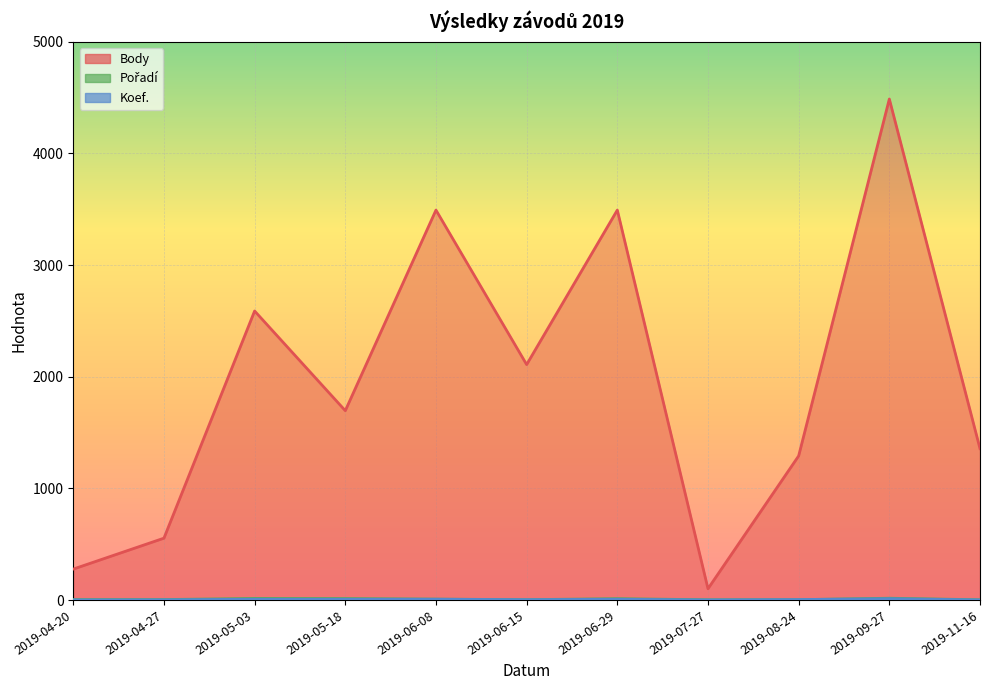

What is the label of the 7th point from the left?

2019-06-29